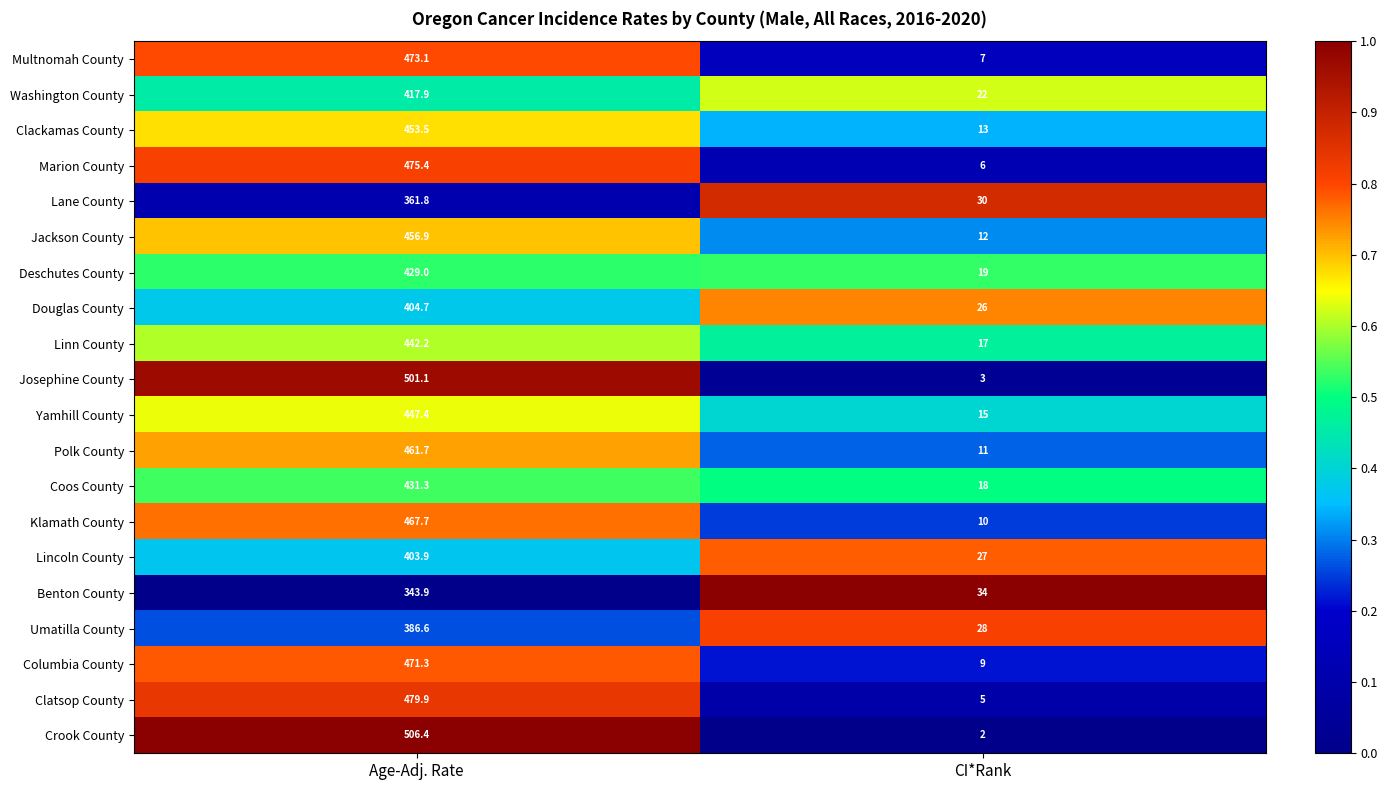

What is the difference between the Umatilla County values at Age-Adj. Rate and CI*Rank?

358.6